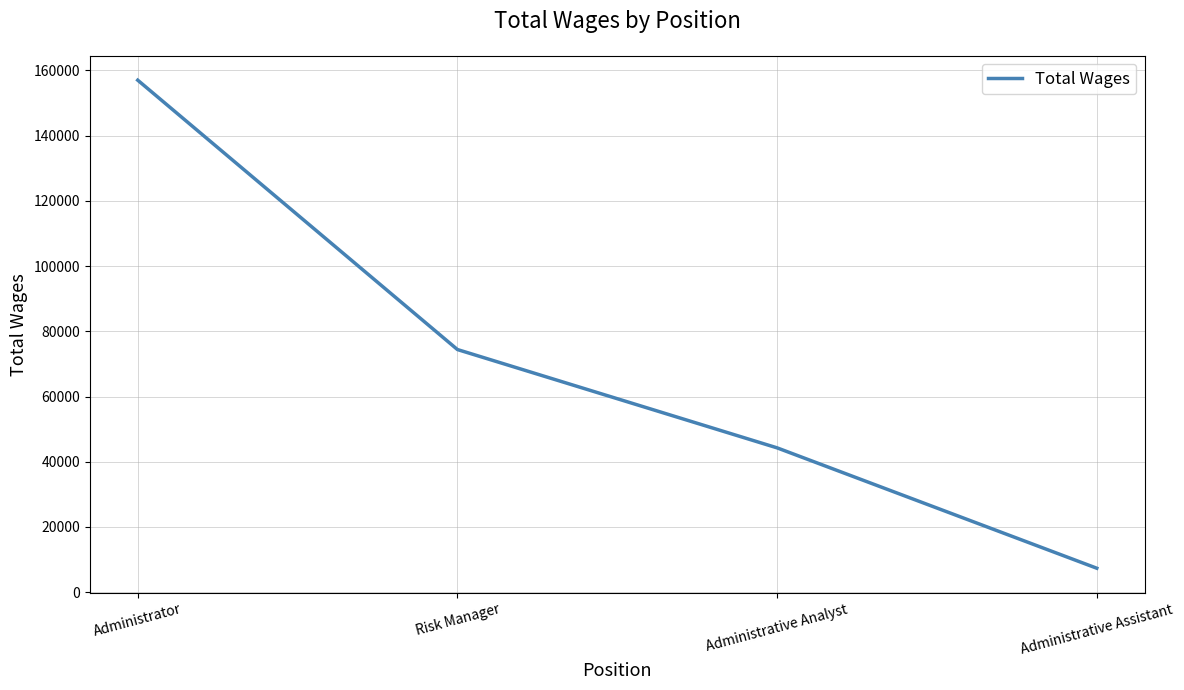

Between Administrator and Risk Manager, which is larger?

Administrator